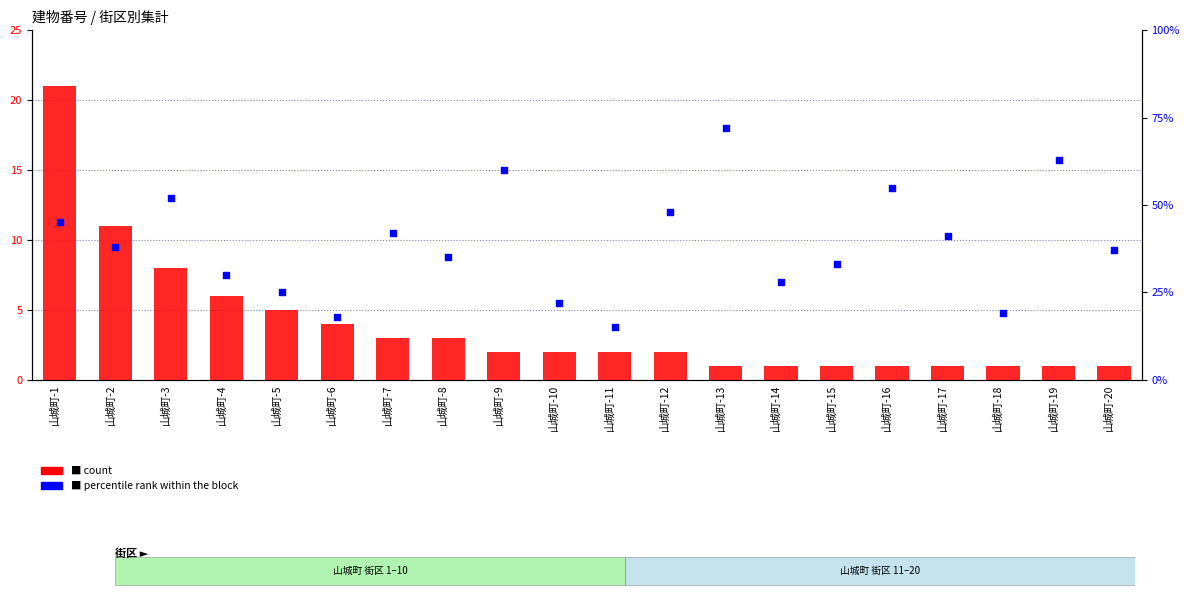

At how many categories does at least one series exceed 68?

1